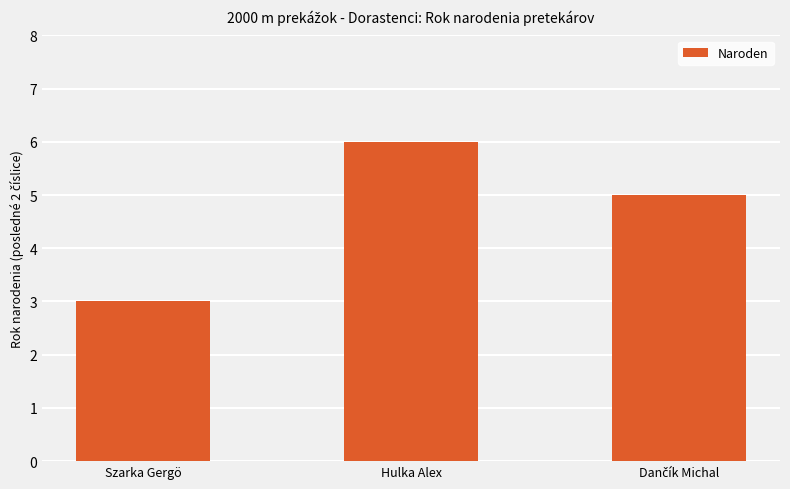

Approximately how many times larger is the value at Szarka Gergö compared to Hulka Alex?

0.5